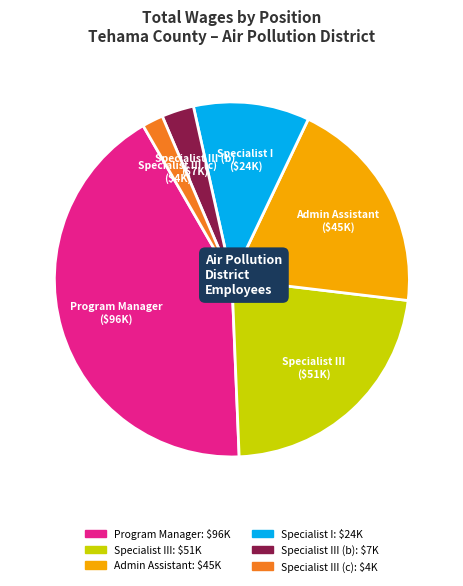

How many slices are in this pie chart?

6